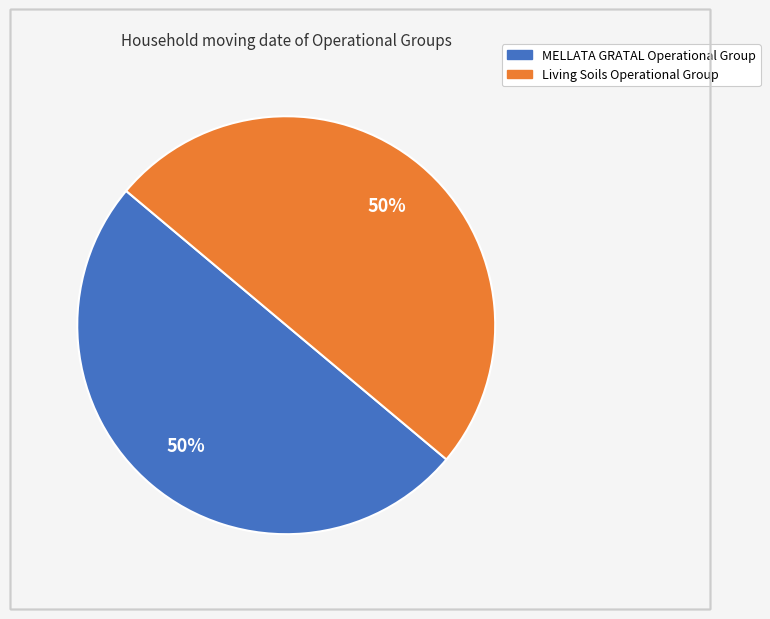

To the nearest percent, what portion does MELLATA GRATAL Operational Group represent?

50%